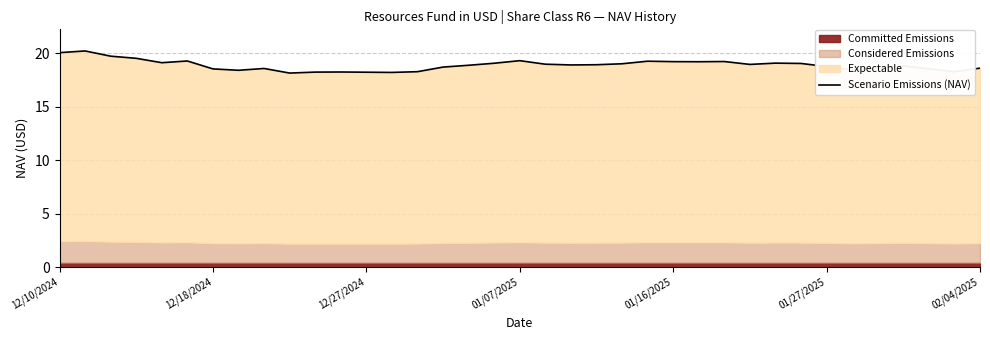

The chart shows a value of 30.6 at 33. True or false?

False